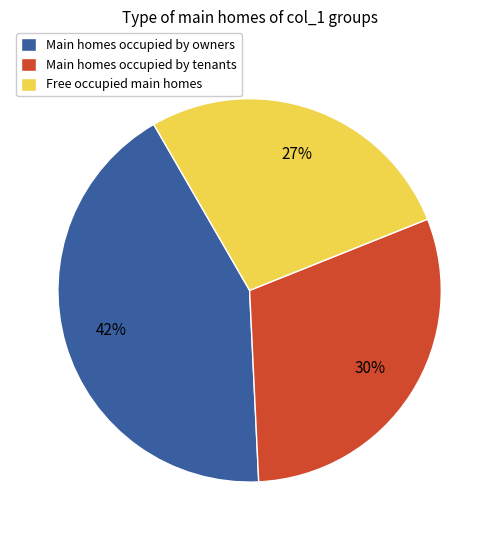

Do Free occupied main homes and Main homes occupied by tenants together represent more than half of the pie?

Yes